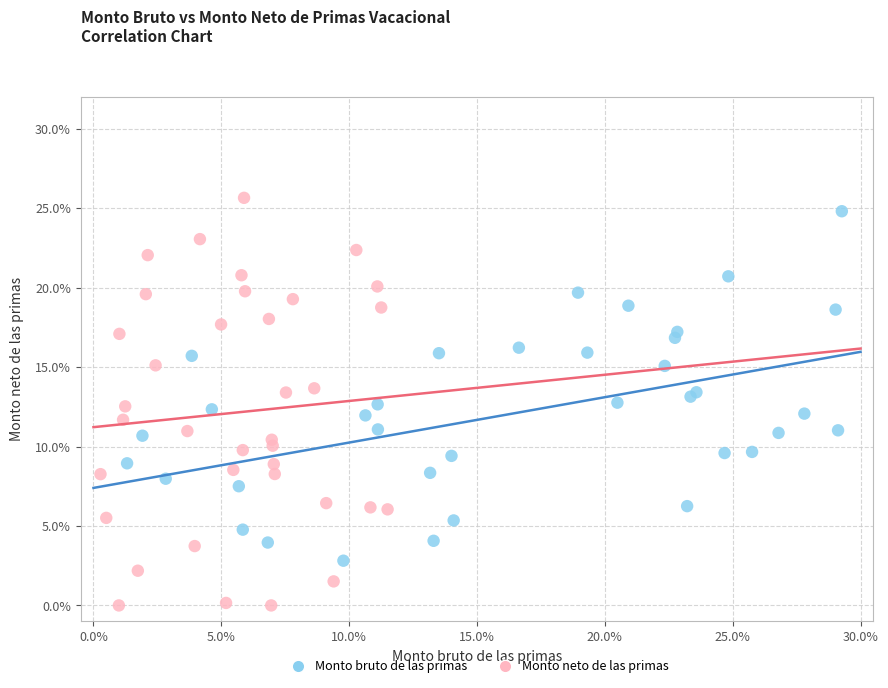

Which series has the largest Y range (max minus min)?

Monto neto de las primas